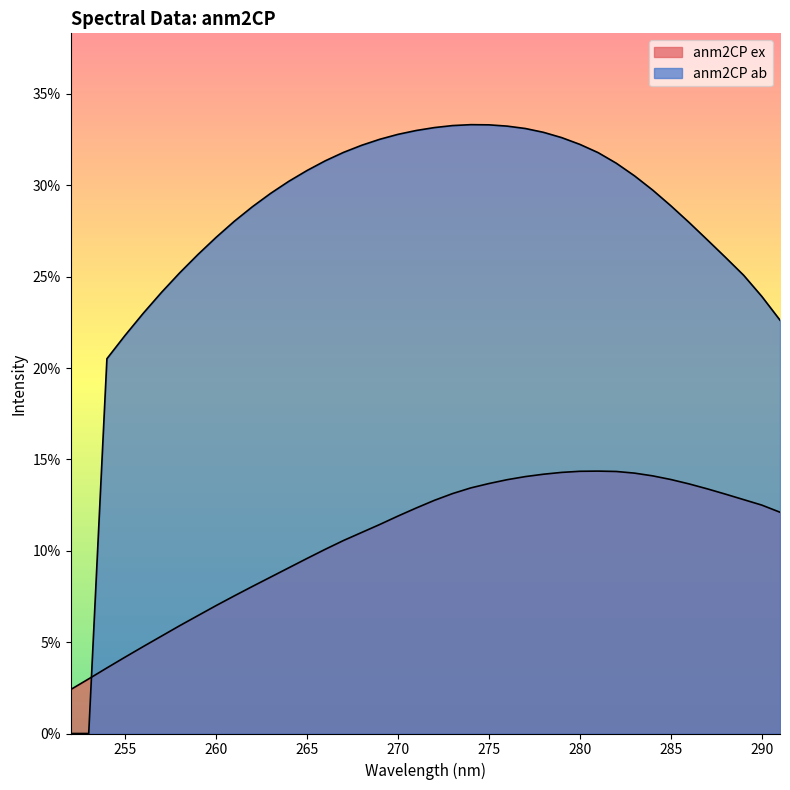

Reading right to left, list all the values displayed in this chart.

anm2CP ex: 291=0.1	290=0.1	289=0.1	288=0.1	287=0.1	286=0.1	285=0.1	284=0.1	283=0.1	282=0.1	281=0.1	280=0.1	279=0.1	278=0.1	277=0.1	276=0.1	275=0.1	274=0.1	273=0.1	272=0.1	271=0.1	270=0.1	269=0.1	268=0.1	267=0.1	266=0.1	265=0.1	264=0.1	263=0.1	262=0.1	261=0.1	260=0.1	259=0.1	258=0.1	257=0.1	256=0.0	255=0.0	254=0.0	253=0.0	252=0.0
anm2CP ab: 291=0.2	290=0.2	289=0.3	288=0.3	287=0.3	286=0.3	285=0.3	284=0.3	283=0.3	282=0.3	281=0.3	280=0.3	279=0.3	278=0.3	277=0.3	276=0.3	275=0.3	274=0.3	273=0.3	272=0.3	271=0.3	270=0.3	269=0.3	268=0.3	267=0.3	266=0.3	265=0.3	264=0.3	263=0.3	262=0.3	261=0.3	260=0.3	259=0.3	258=0.3	257=0.2	256=0.2	255=0.2	254=0.2	253=0.0	252=0.0